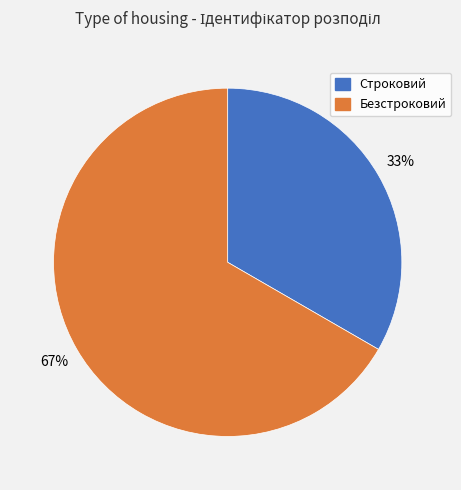

To the nearest percent, what is the combined percentage of Безстроковий and Строковий?

100%